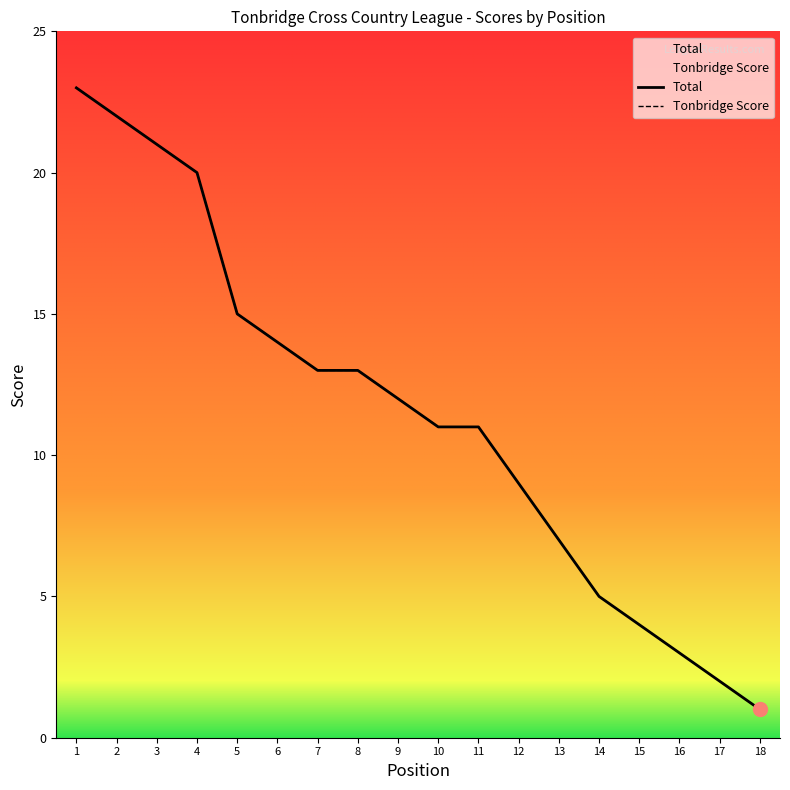

What is the difference between the maximum and minimum values in the Tonbridge Score series?

22